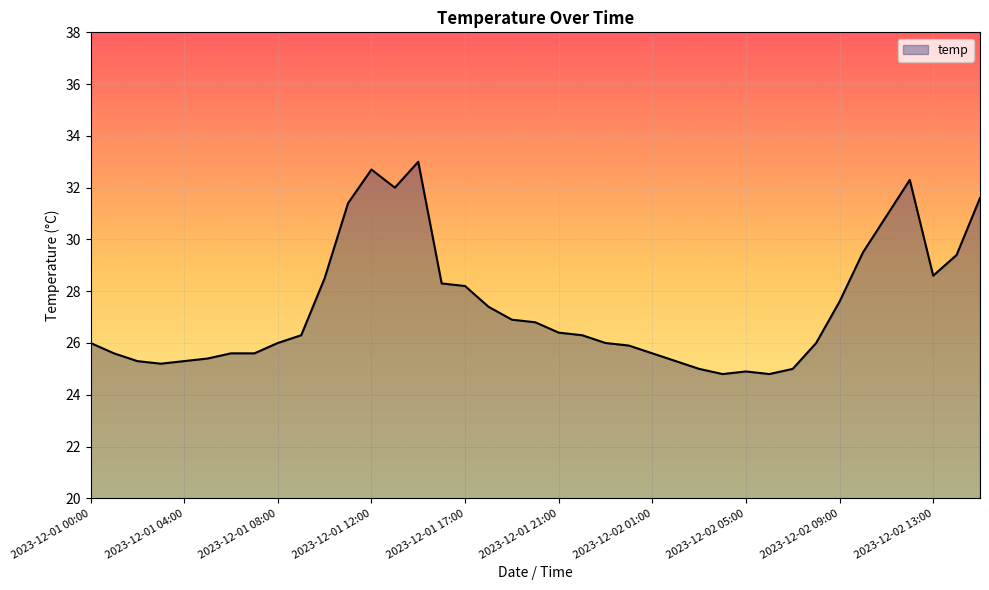

What is the difference between the maximum and minimum values?

8.2